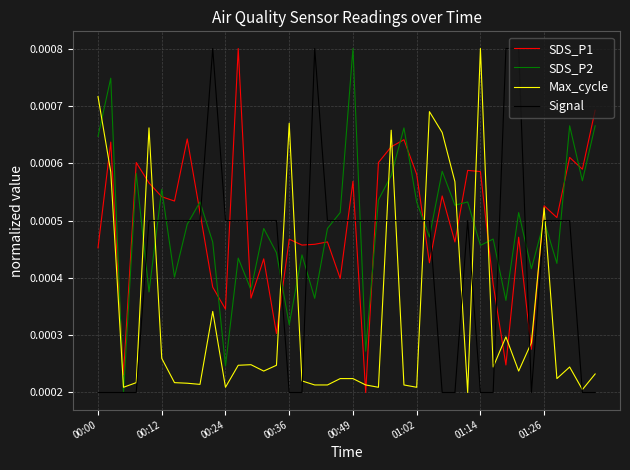

Which series changed the most between 00:24 and 00:49?

SDS_P2